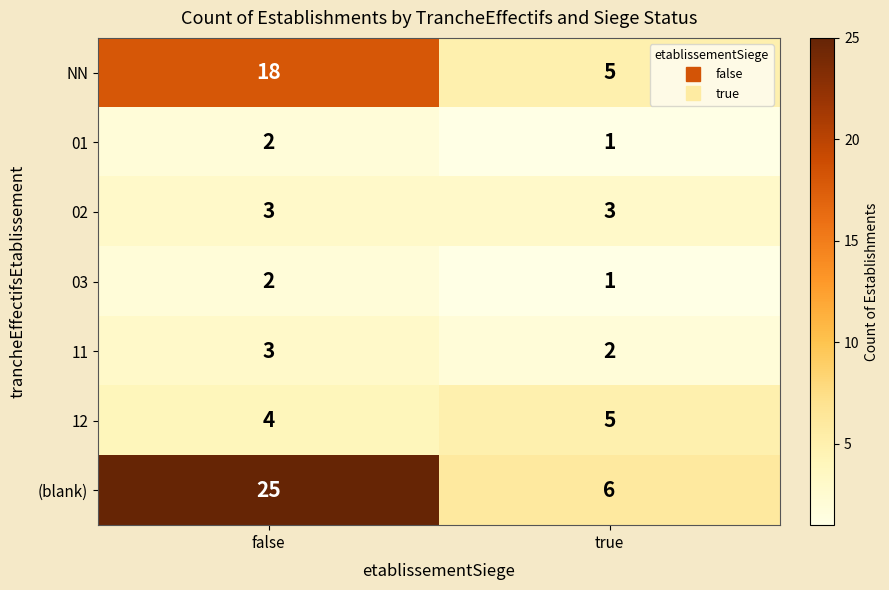

What is the total value across all series at false?

57